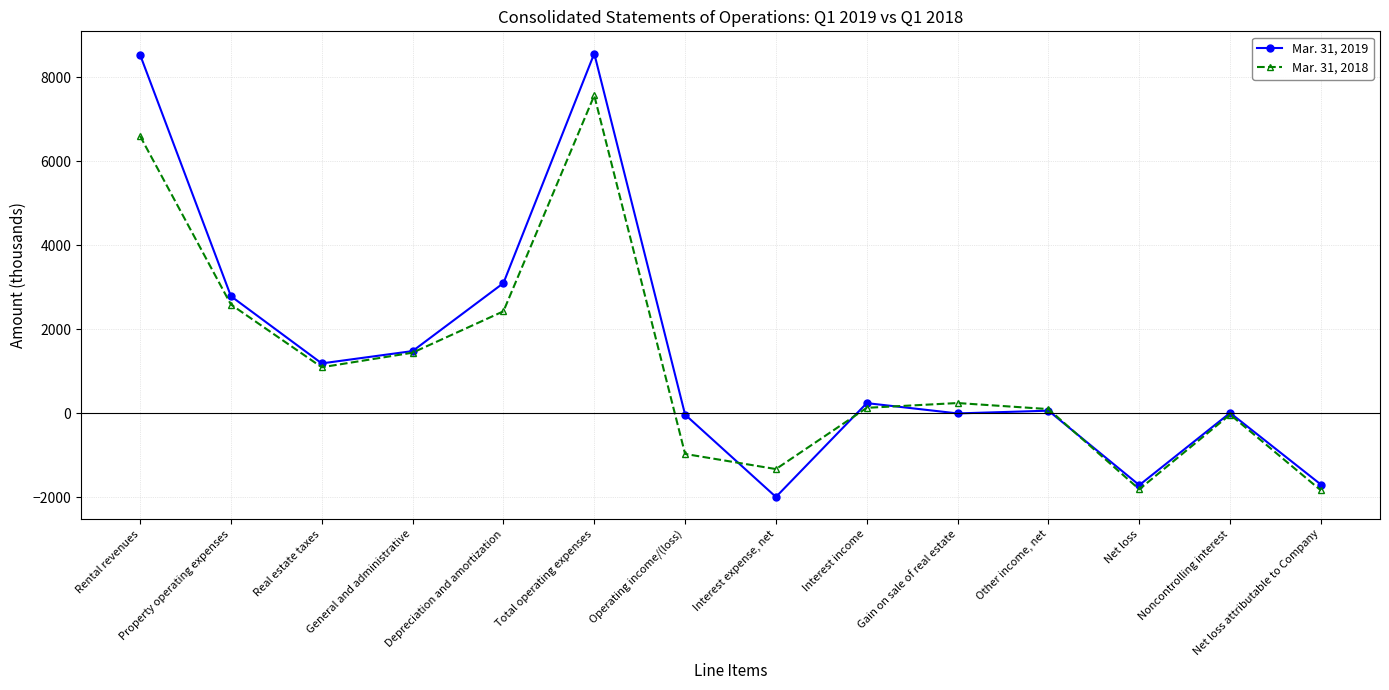

What is the highest value of the Mar. 31, 2018 series?

7563